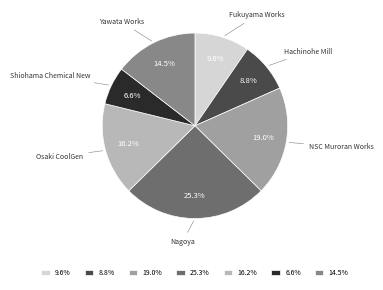

What percentage is the Nagoya slice, to the nearest percent?

25%